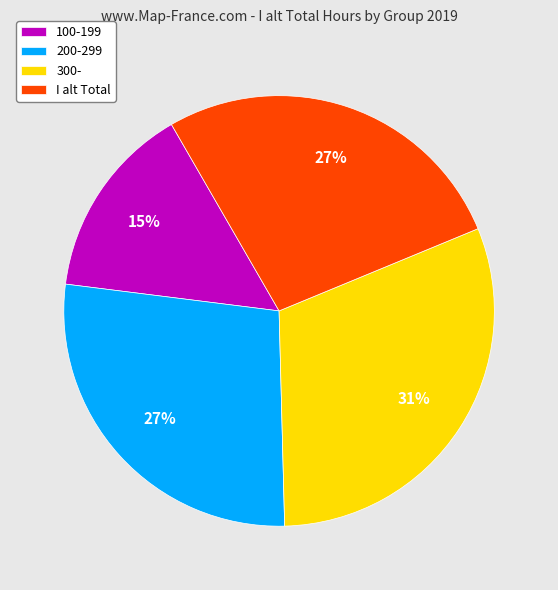

Does any single category account for the majority?

No